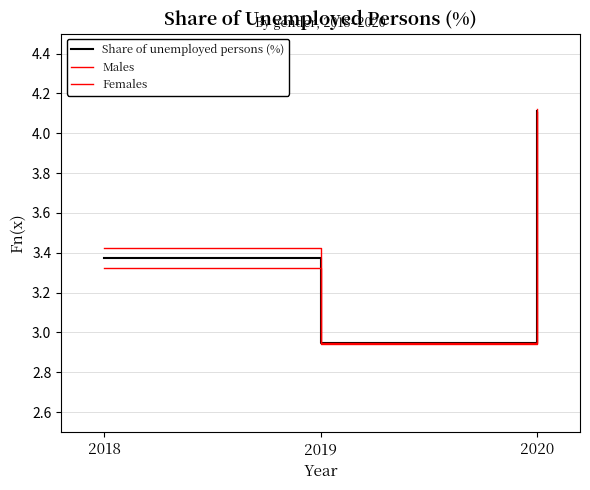

Does the chart display data point markers on the line(s)?

No